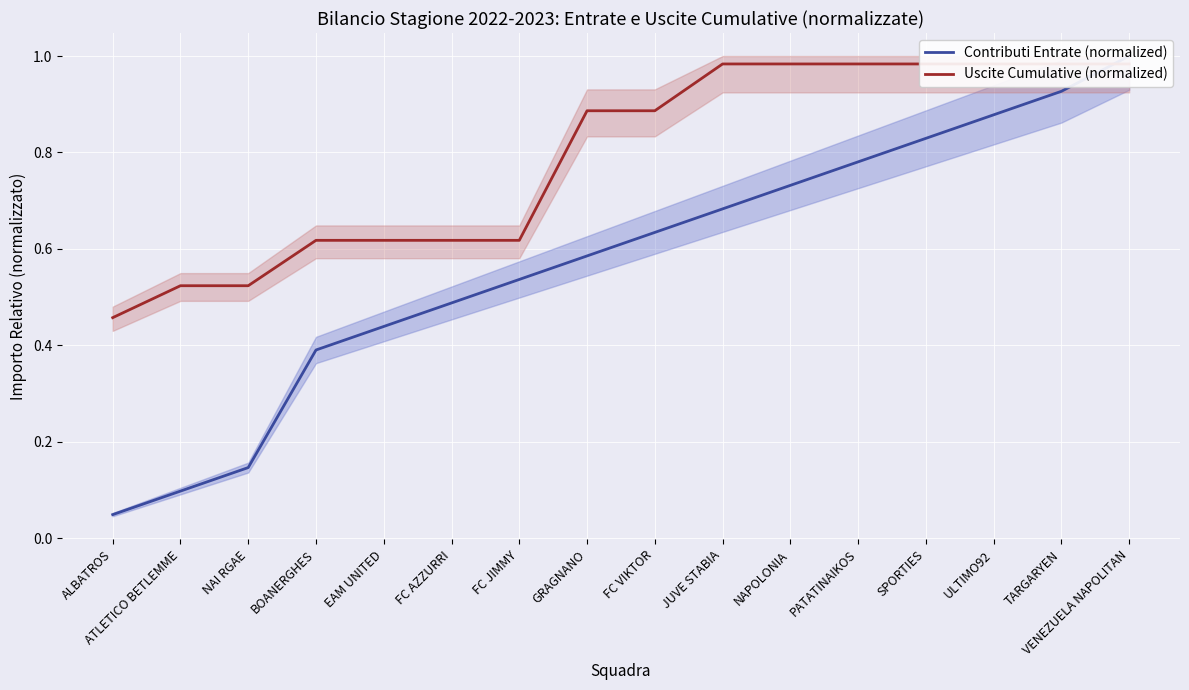

True or false: Contributi Entrate (normalized) and Uscite Cumulative (normalized) cross at least once.

True